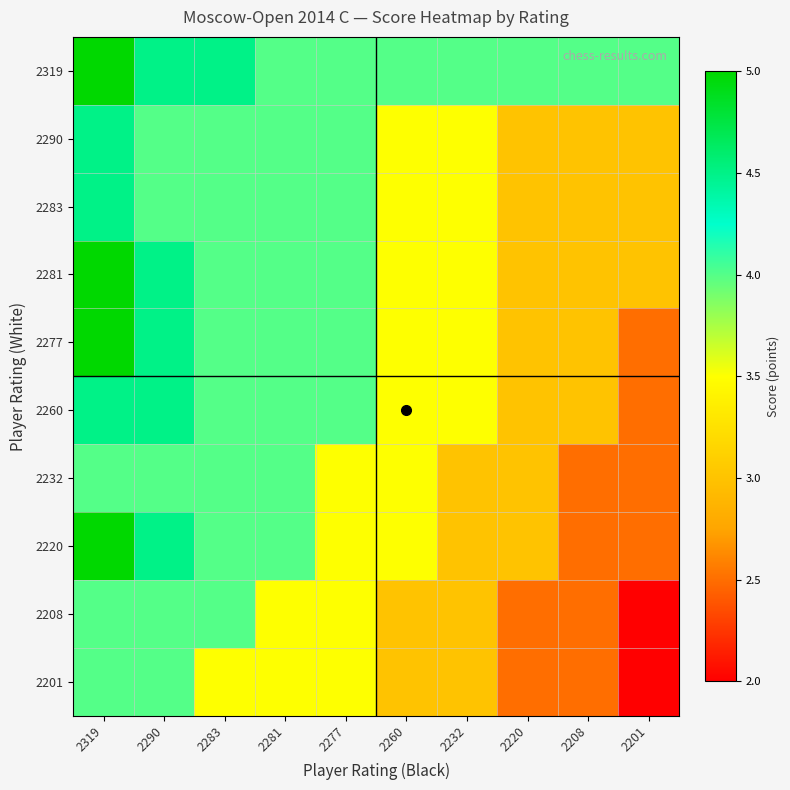

Which series has the largest total across all categories?

2319